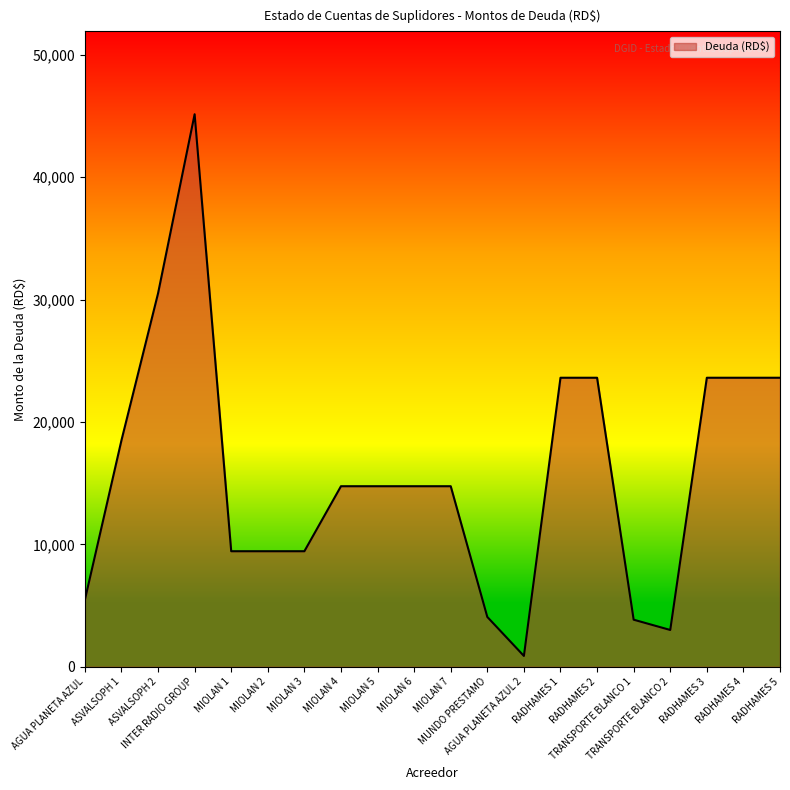

Reading left to right, transcribe all the data shown in this chart.

AGUA PLANETA AZUL=5460.0	ASVALSOPH 1=18500.0	ASVALSOPH 2=30500.0	INTER RADIO GROUP=45135.0	MIOLAN 1=9440.0	MIOLAN 2=9440.0	MIOLAN 3=9440.0	MIOLAN 4=14750.0	MIOLAN 5=14750.0	MIOLAN 6=14750.0	MIOLAN 7=14750.0	MUNDO PRESTAMO=4071.0	AGUA PLANETA AZUL 2=885.7	RADHAMES 1=23611.2	RADHAMES 2=23611.2	TRANSPORTE BLANCO 1=3847.1	TRANSPORTE BLANCO 2=3007.0	RADHAMES 3=23611.2	RADHAMES 4=23611.2	RADHAMES 5=23611.2